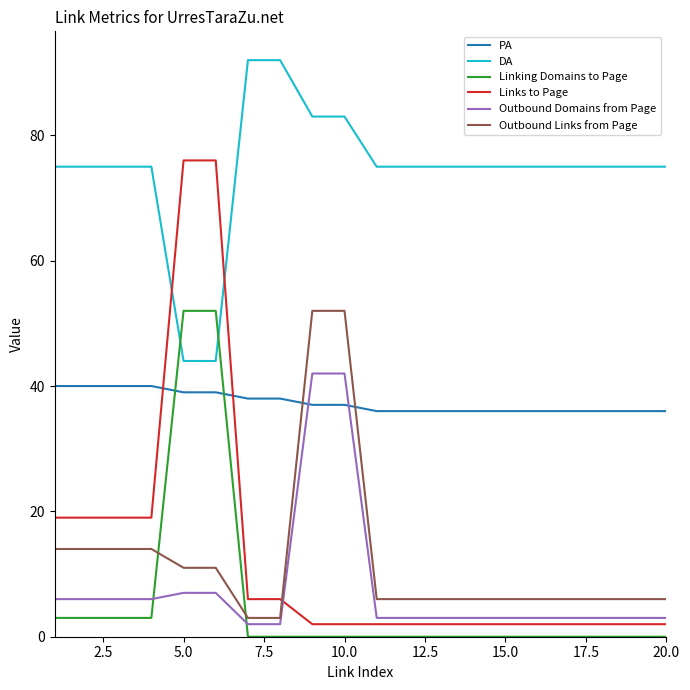

True or false: Outbound Links from Page and DA intersect in this chart.

False